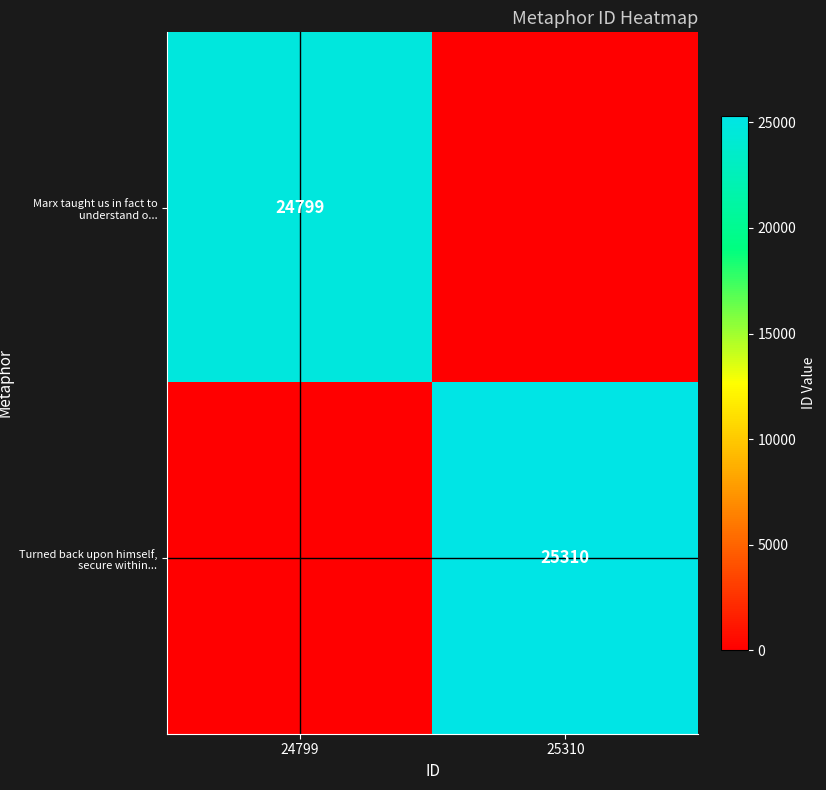

What is the total value across all series at 24799?

24799